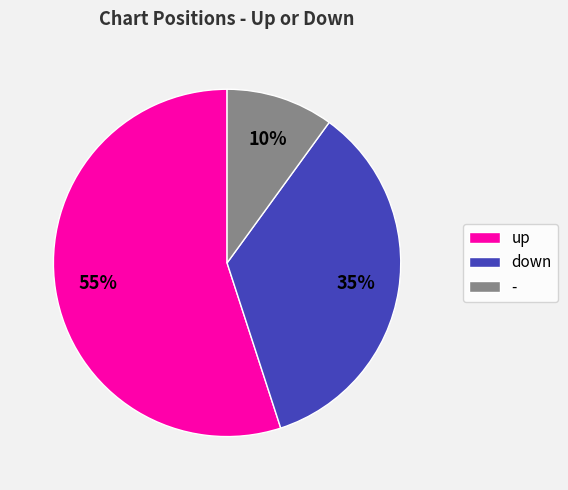

Which slice is the smallest?

-